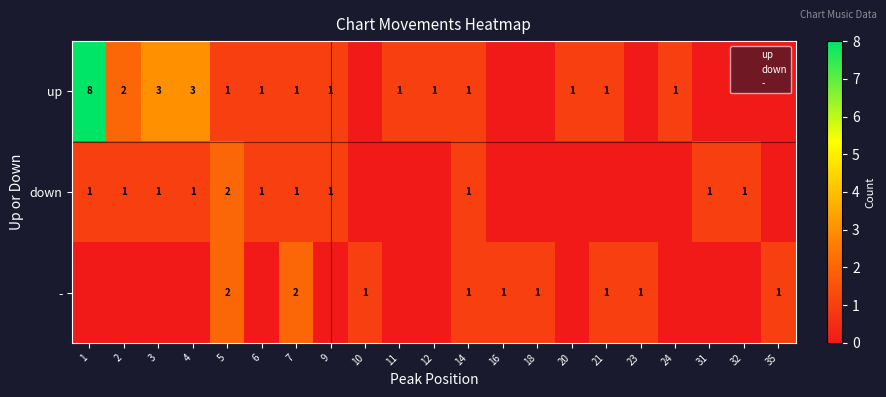

True or false: - has a value of 1 at 21.

True